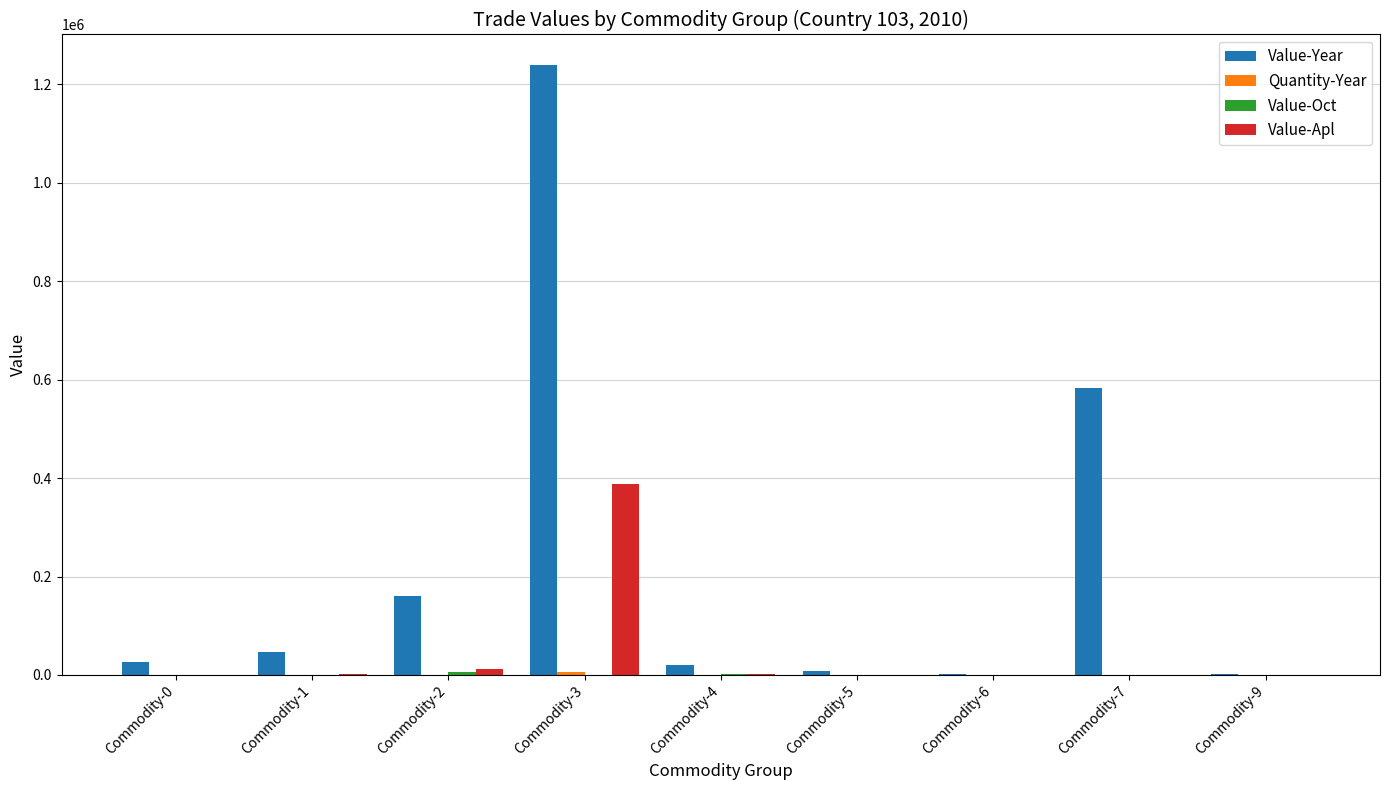

The value of Value-Apl at Commodity-0 is 206756. True or false?

False